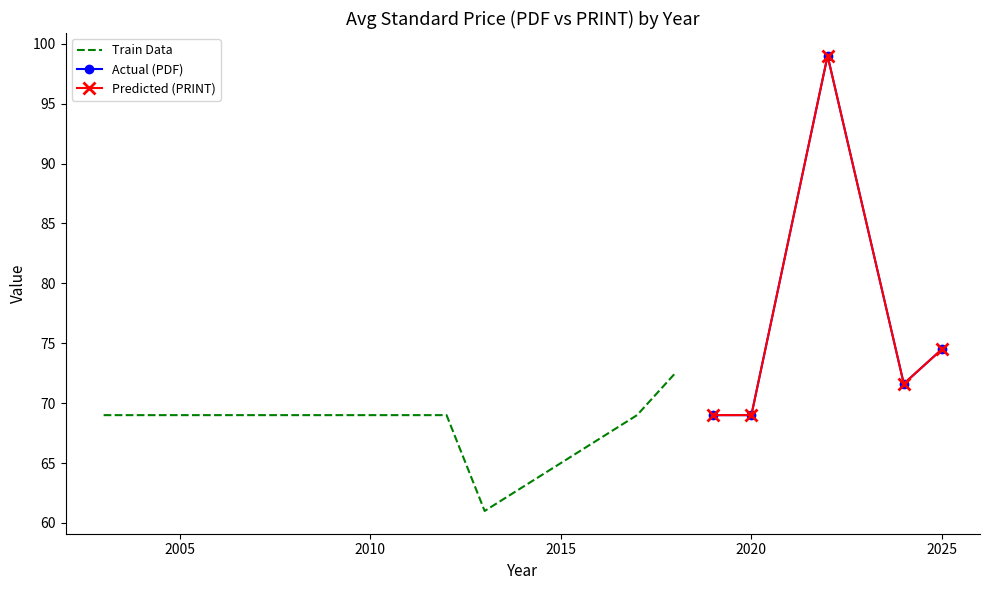

How many data points in Predicted (PRINT) are less than 71?

2